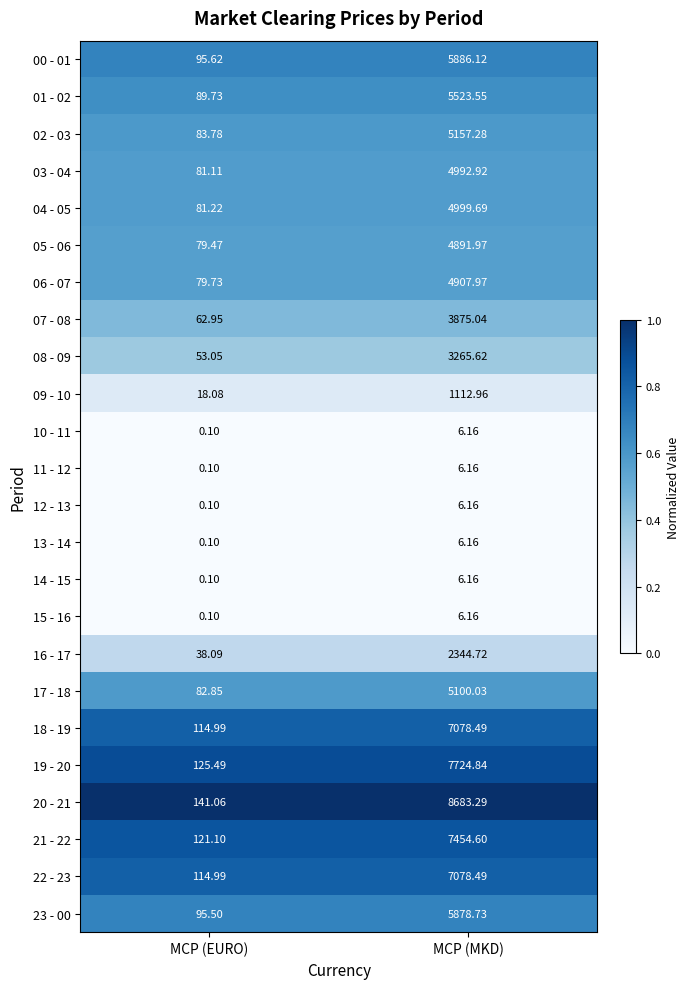

At which label is 08 - 09 closest to 1659?

MCP (EURO)